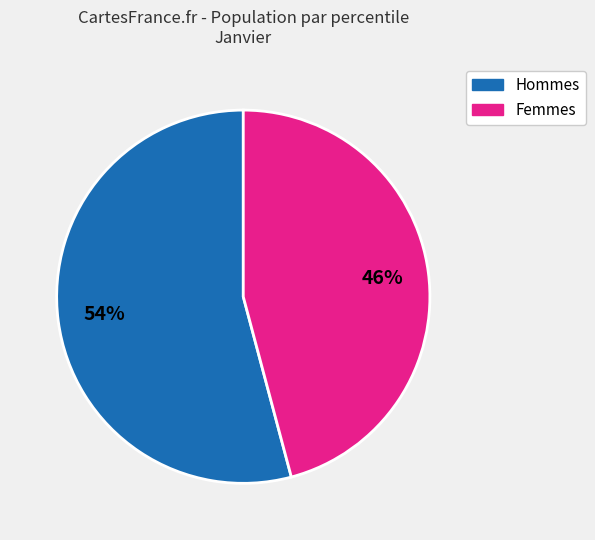

How many slices are in this pie chart?

2